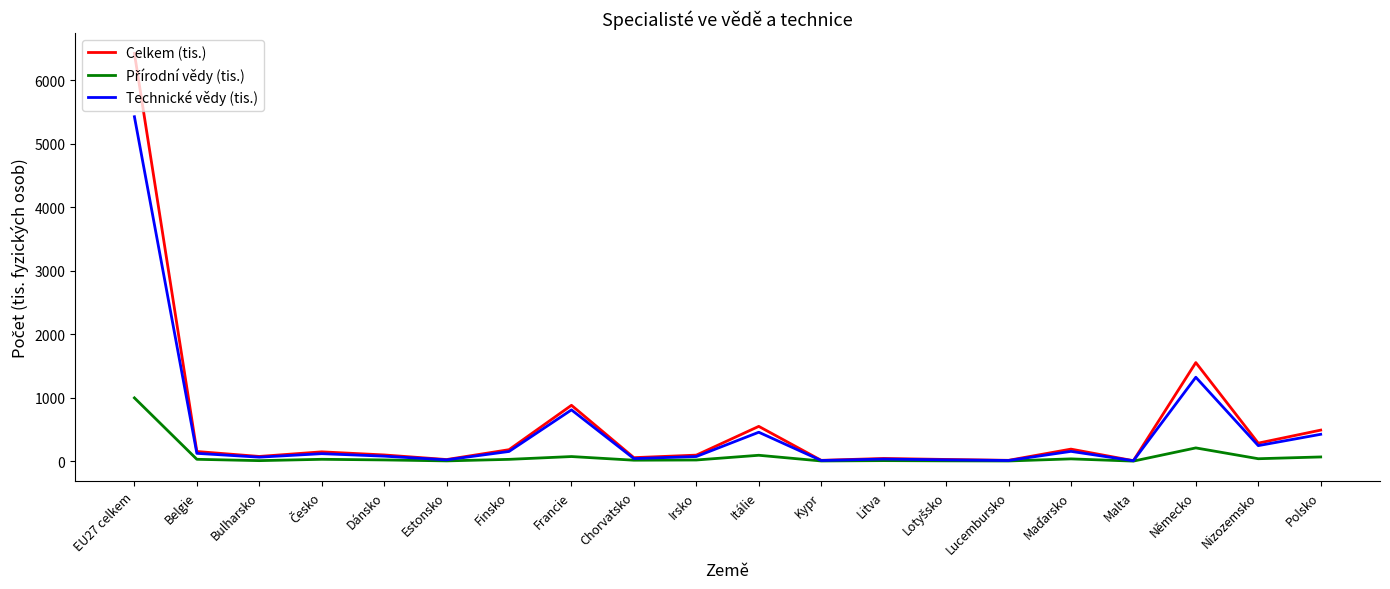

What is the minimum value shown in the chart?

0.5